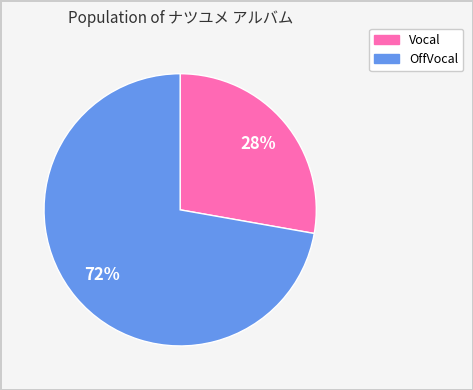

To the nearest percent, what is the difference between the largest and smallest slice percentages?

44%